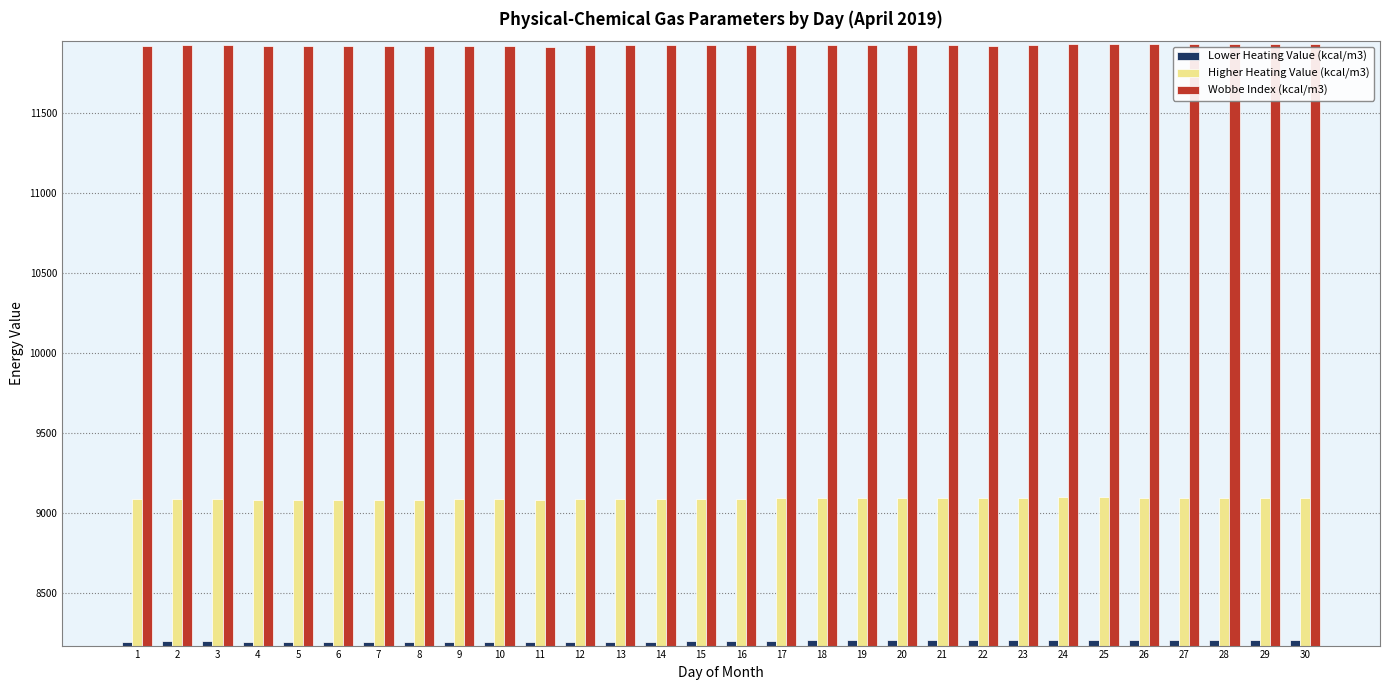

What is the smallest value displayed?

8194.8